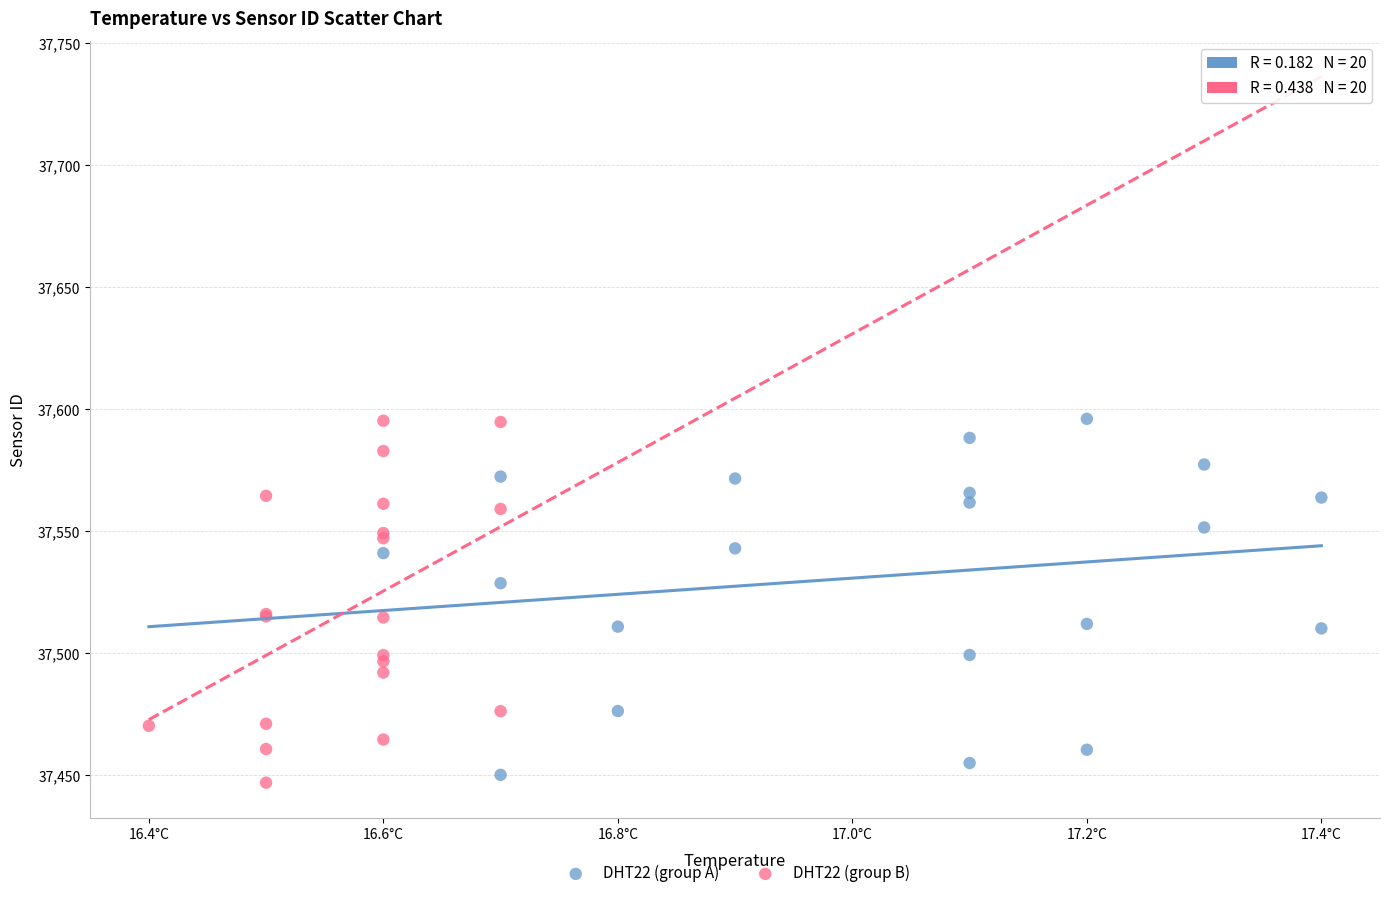

What are all the series names shown in the legend?

DHT22 (group A), DHT22 (group B)